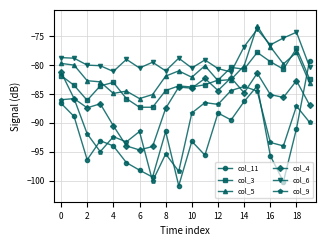

What is the value of the col_3 point at the 1st from the left?

-81.8